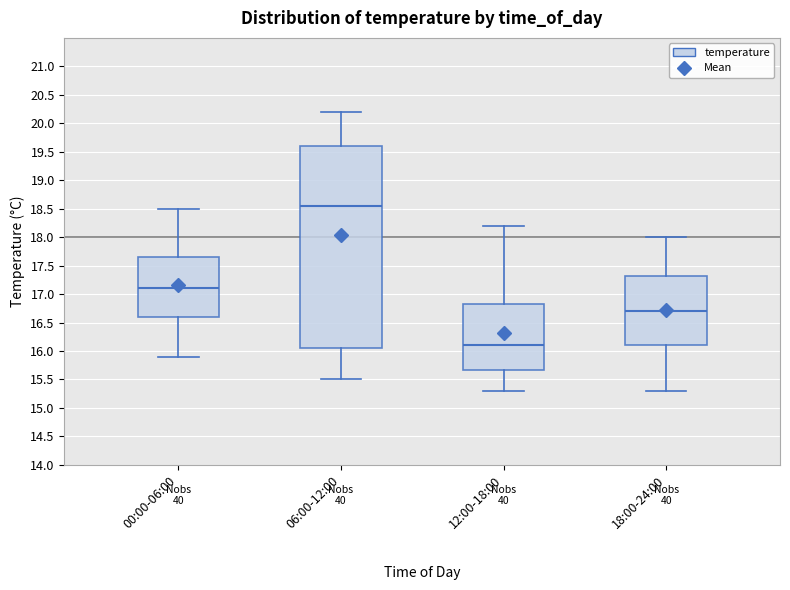

Which box has the lowest median line?

12:00-18:00